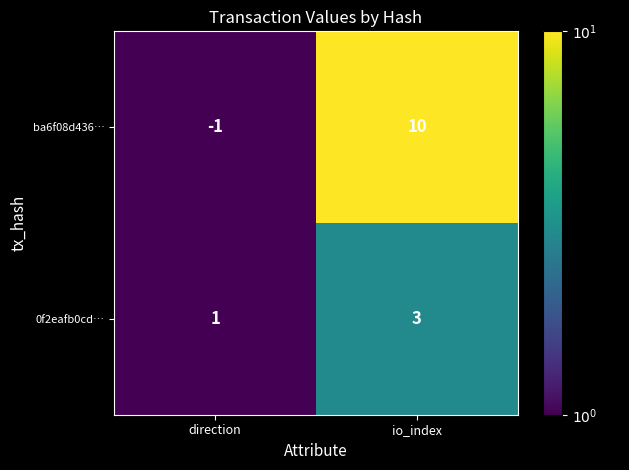

Read the ba6f08d436… value at io_index, to the nearest 10.

10